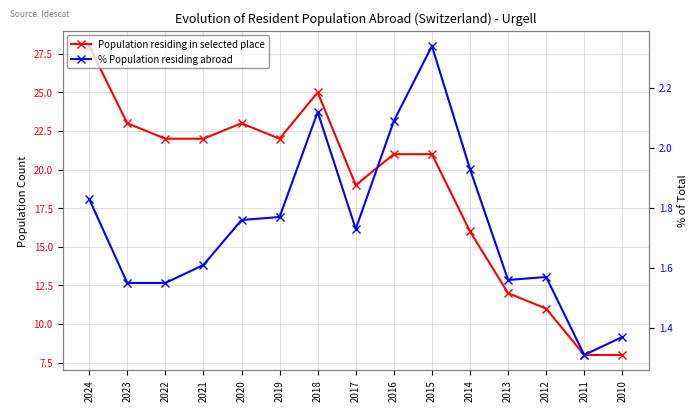

In Population residing in selected place, how many points are lower than both neighbors (excluding endpoints)?

2